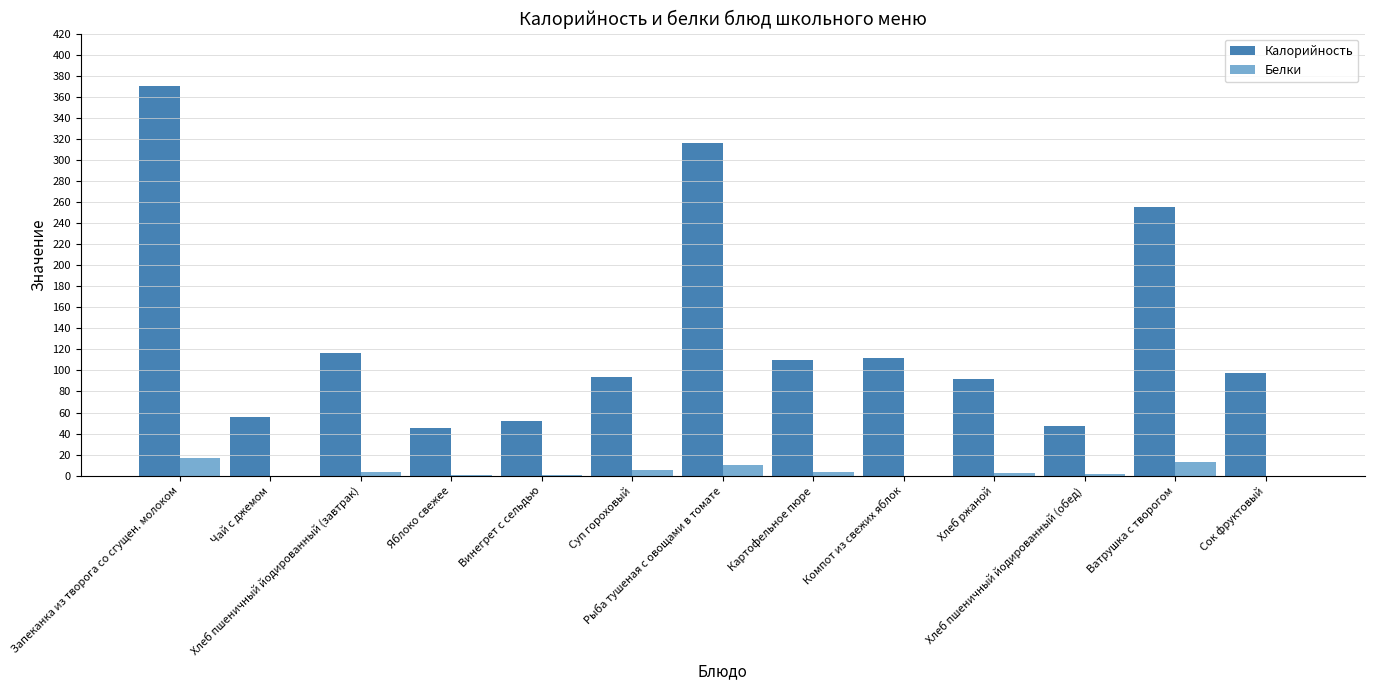

What is the maximum value for Калорийность?

370.1